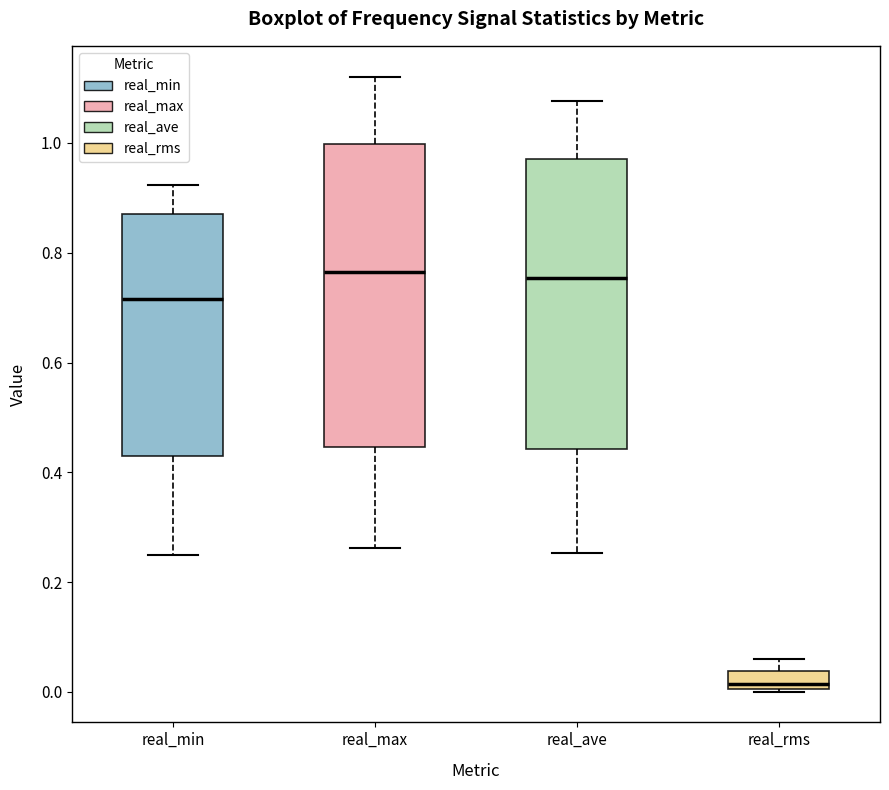

Reading left to right, transcribe this box plot: for each box, give where its median line is, the range the box spans, and where its two whiskers end, as read against the y-axis. The values are not printed on the chart, so give them approximately, as read against the axis.

real_min: median 0.72, box 0.42 to 0.88, whiskers 0.24 to 0.92
real_max: median 0.76, box 0.44 to 1.00, whiskers 0.26 to 1.12
real_ave: median 0.76, box 0.44 to 0.98, whiskers 0.26 to 1.08
real_rms: median 0.02, box 0.00 to 0.04, whiskers 0.00 to 0.06